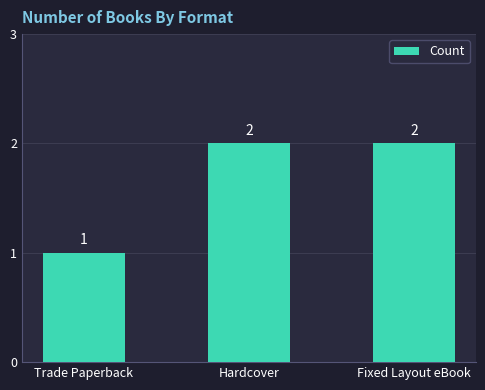

What is the sum of the values at Fixed Layout eBook and Trade Paperback?

3